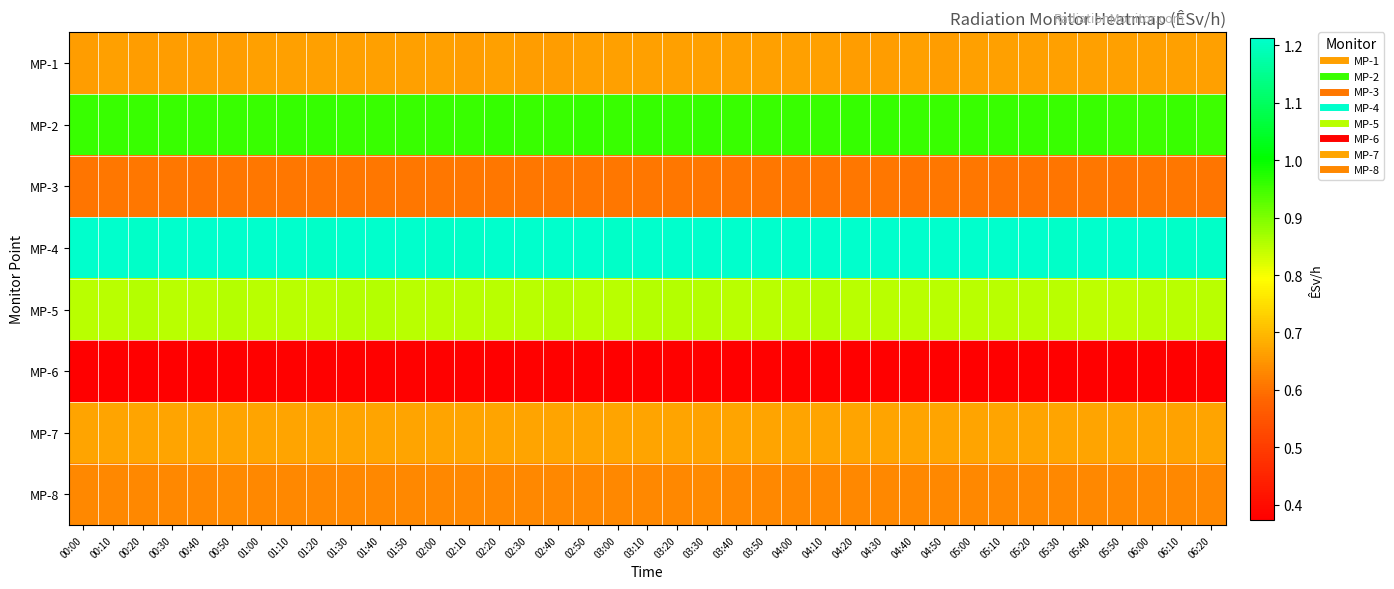

Which has a higher value, 06:20 or 02:20?

06:20